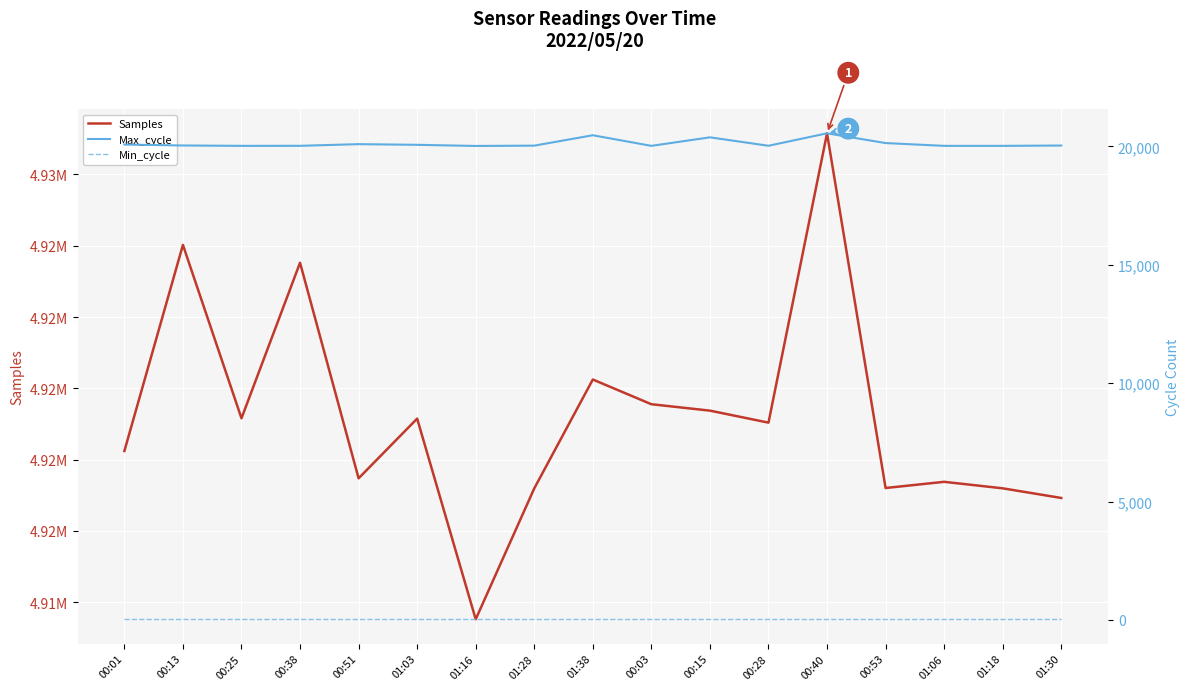

True or false: Min_cycle and Max_cycle intersect in this chart.

False